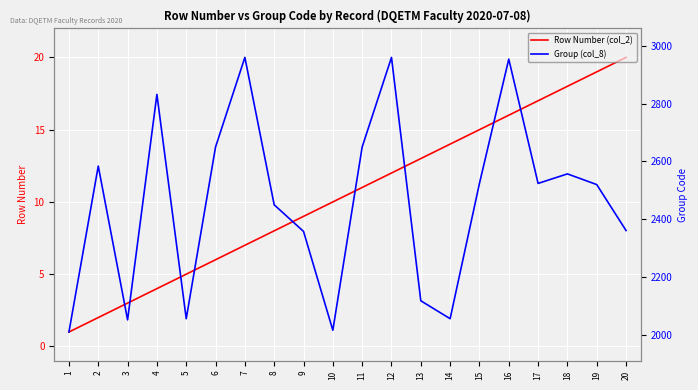

Reading left to right, transcribe all the data shown in this chart.

Row Number (col_2): 1	2	3	4	5	6	7	8	9	10	11	12	13	14	15	16	17	18	19	20
Group (col_8): 2010	2584	2052	2832	2056	2650	2960	2450	2358	2016	2650	2960	2118	2056	2524	2954	2524	2557	2520	2361